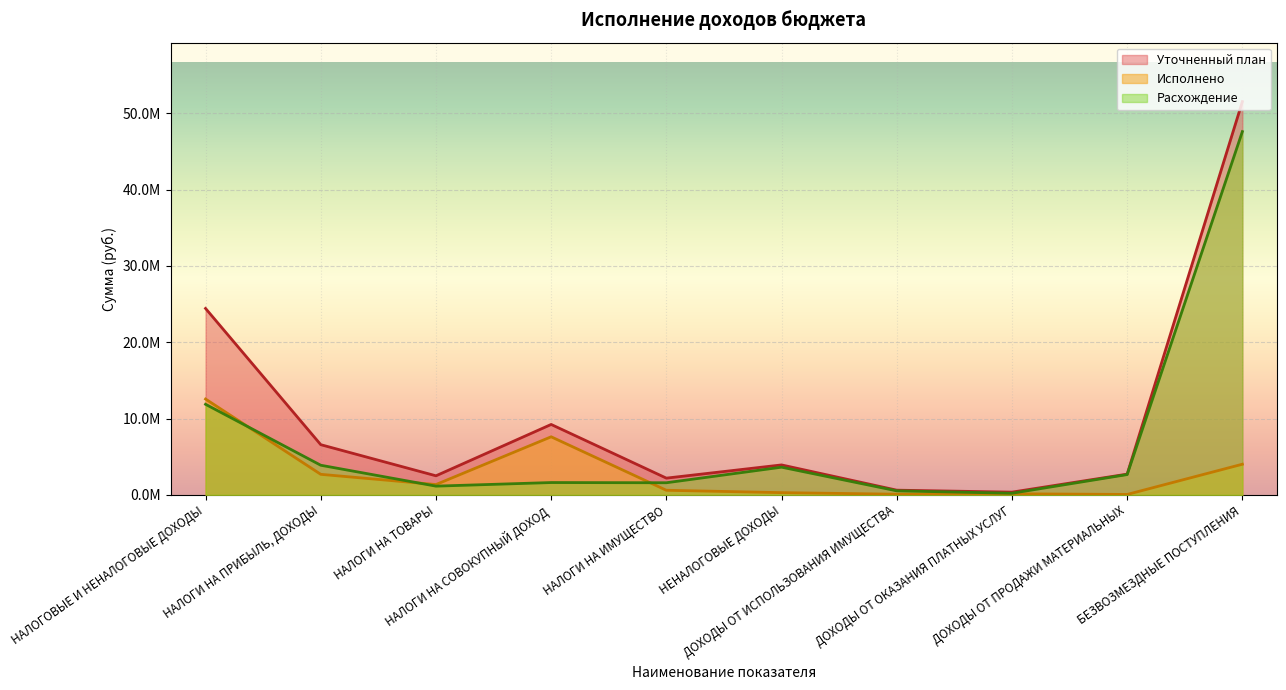

Which series has the largest total across all categories?

Уточненный план